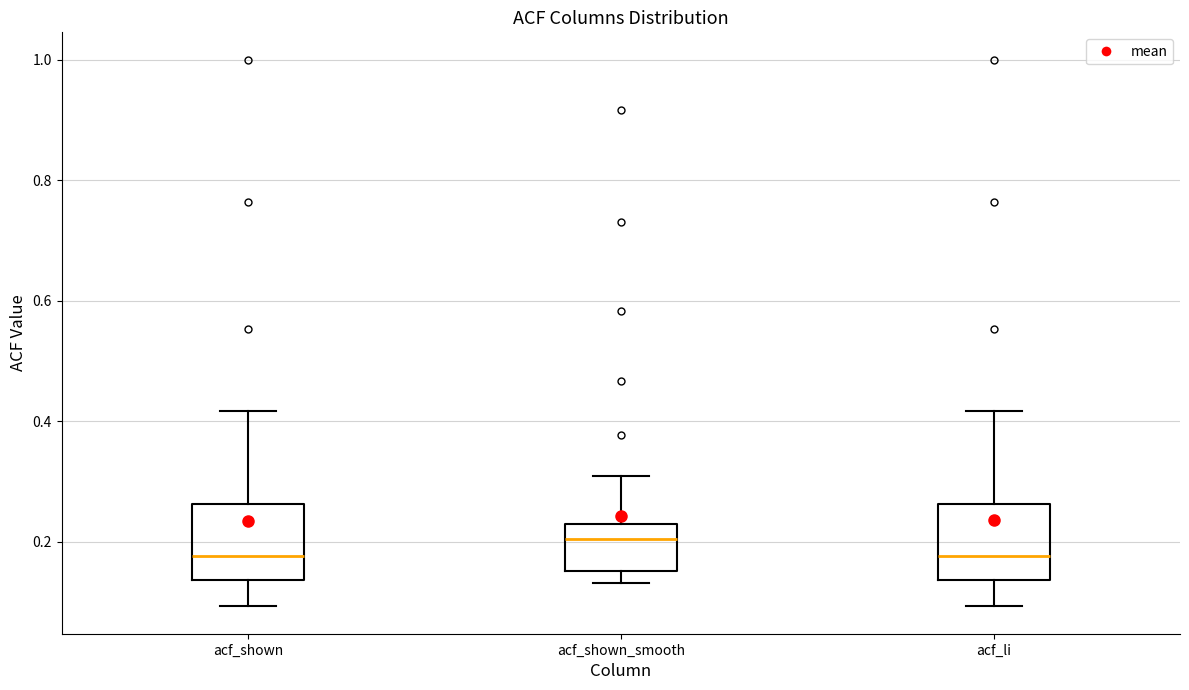

Where does the lower whisker of the box for acf_shown_smooth end on the y-axis? The values are not printed on the chart, so give them approximately, as read against the axis.

0.14